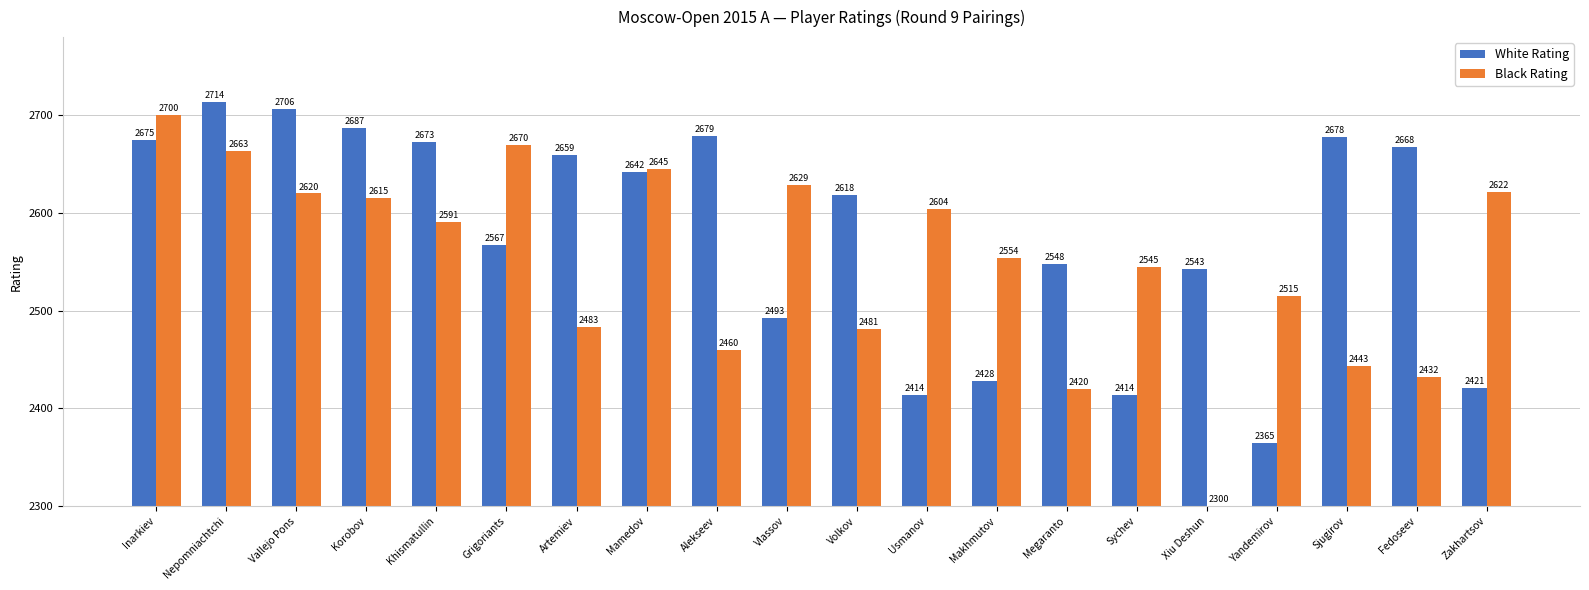

True or false: White Rating has a value of 1683 at Alekseev.

False